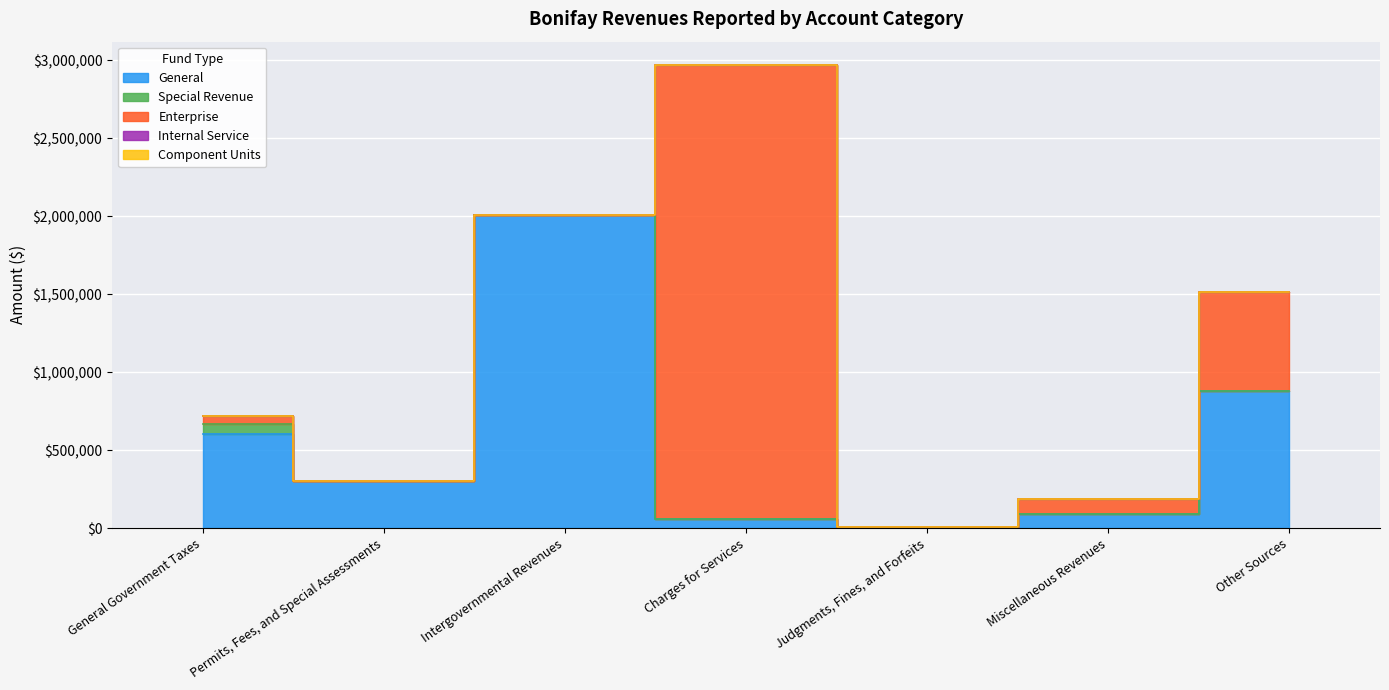

What is the total value across all series at Permits, Fees, and Special Assessments?

303664